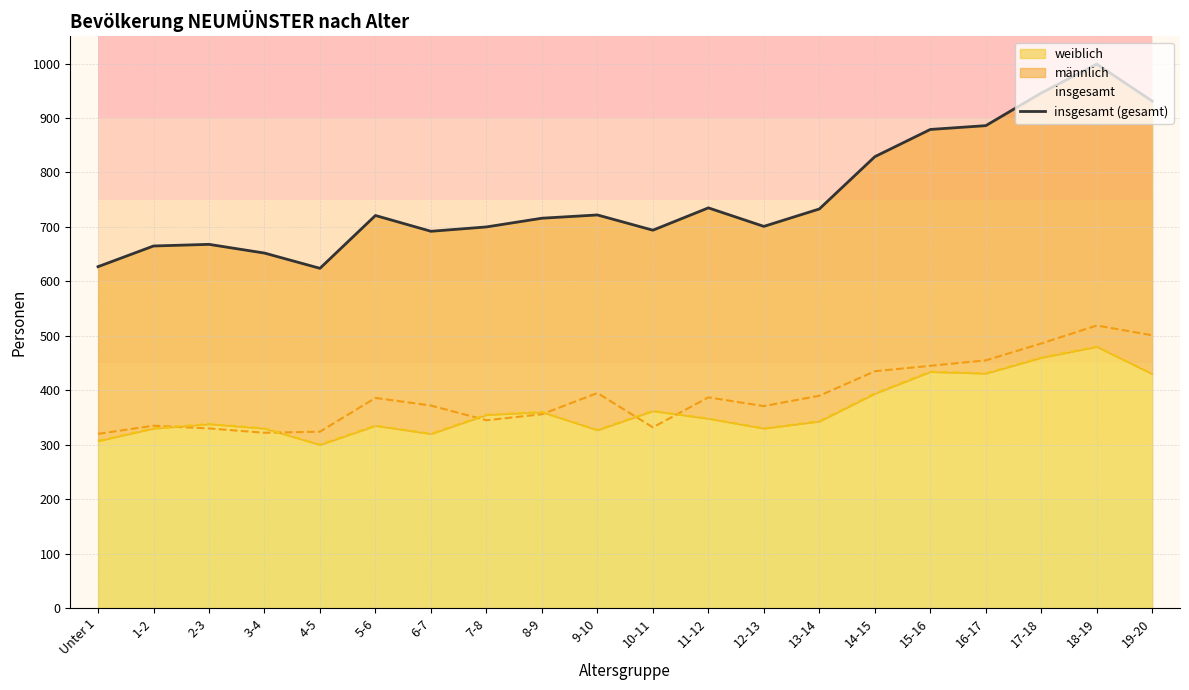

Reading left to right, what are all the values shown in this chart?

627	665	668	652	624	721	692	700	716	722	694	735	701	733	829	879	886	946	999	931